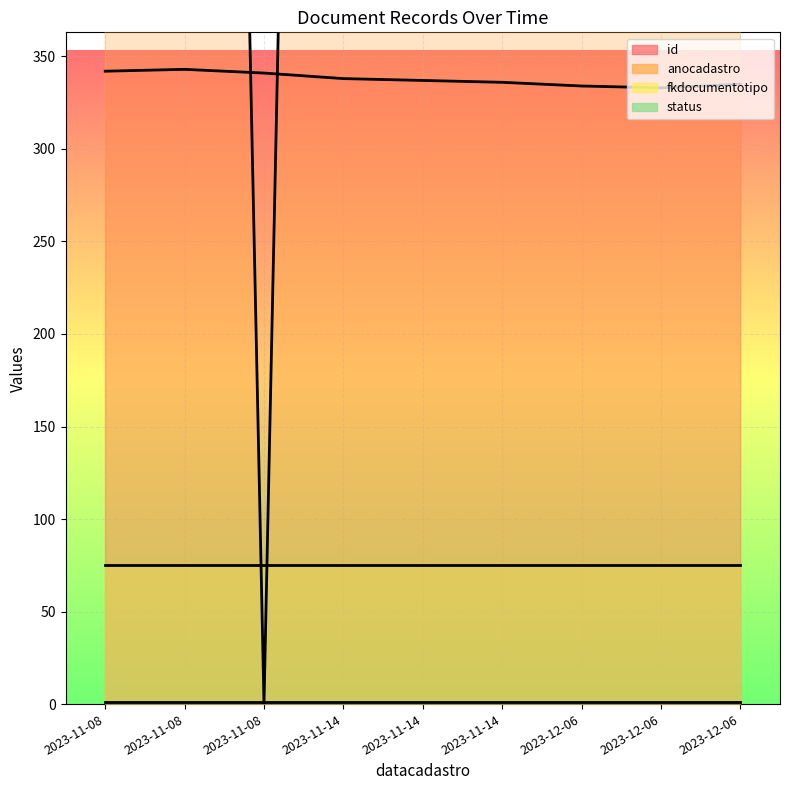

What is the sum of all id values?

3039